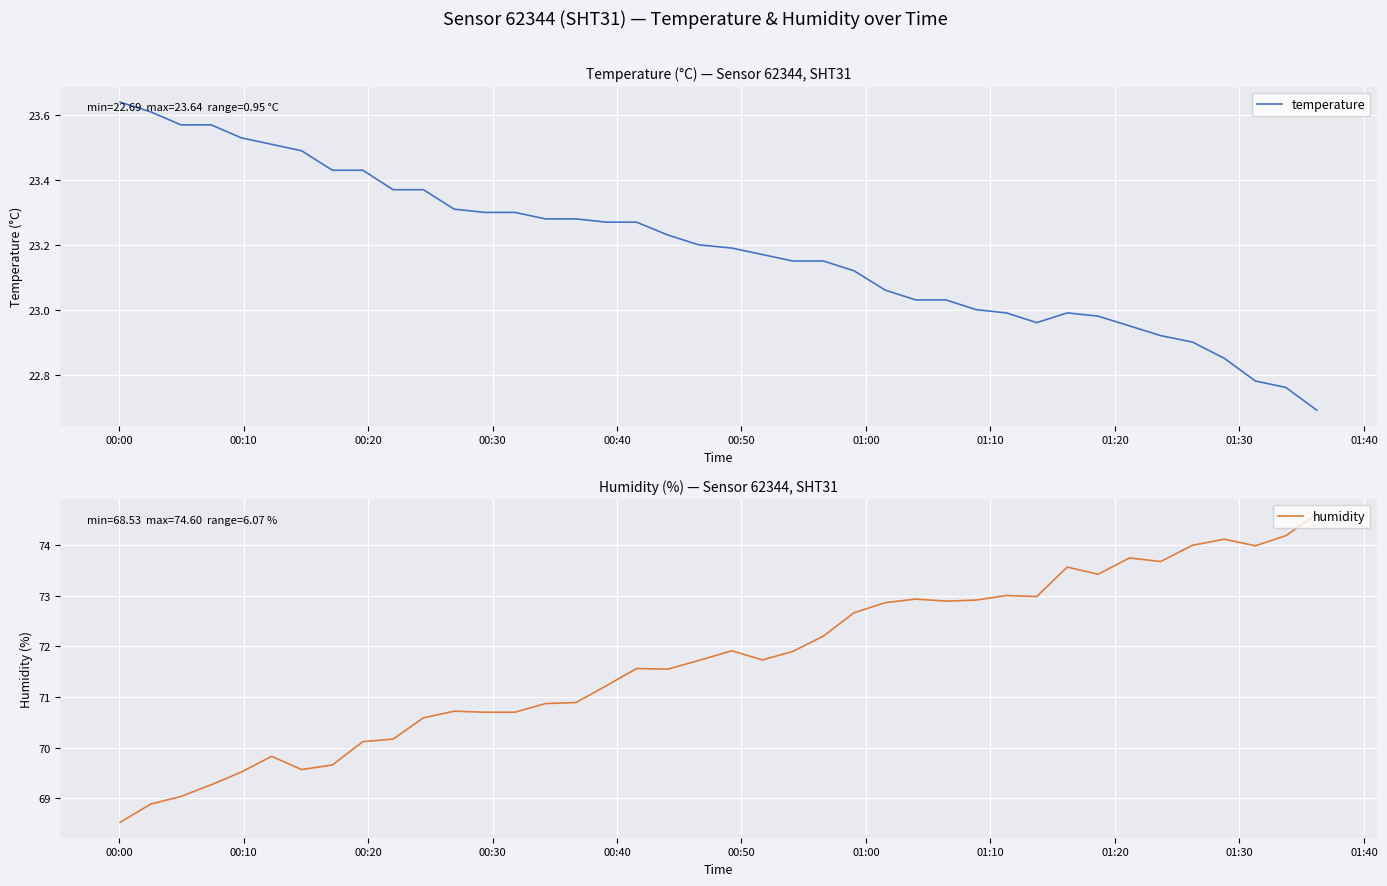

What is the minimum value for temperature?

22.7